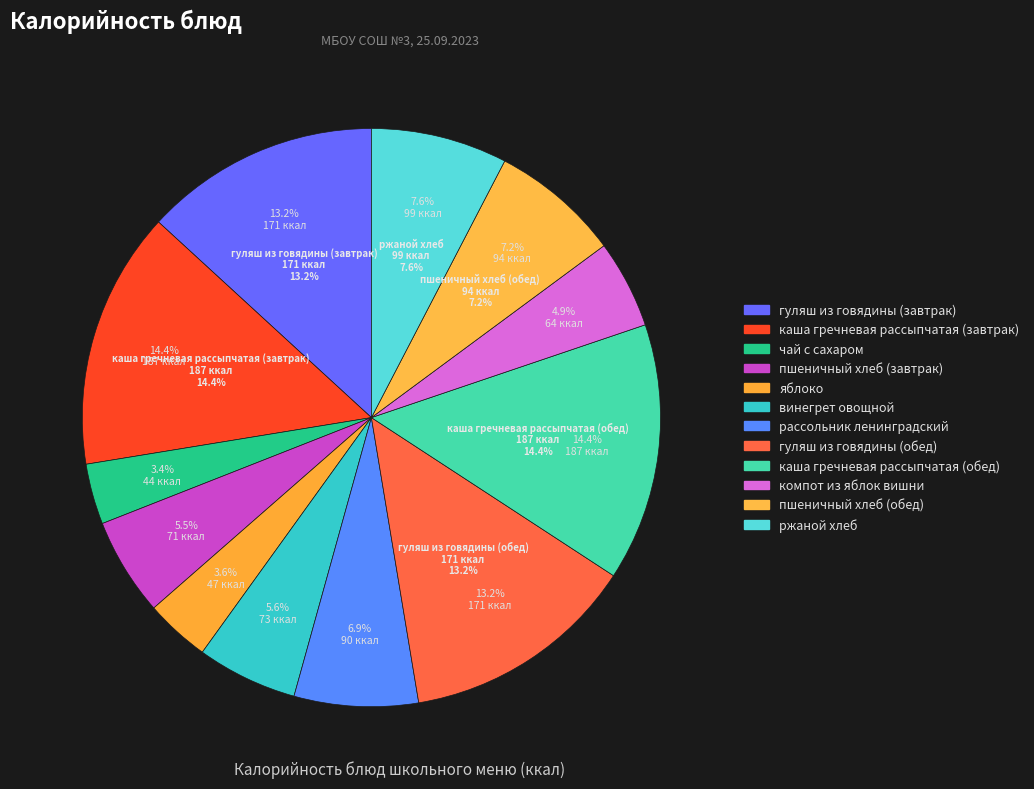

To the nearest percent, what percentage of the pie is яблоко?

4%